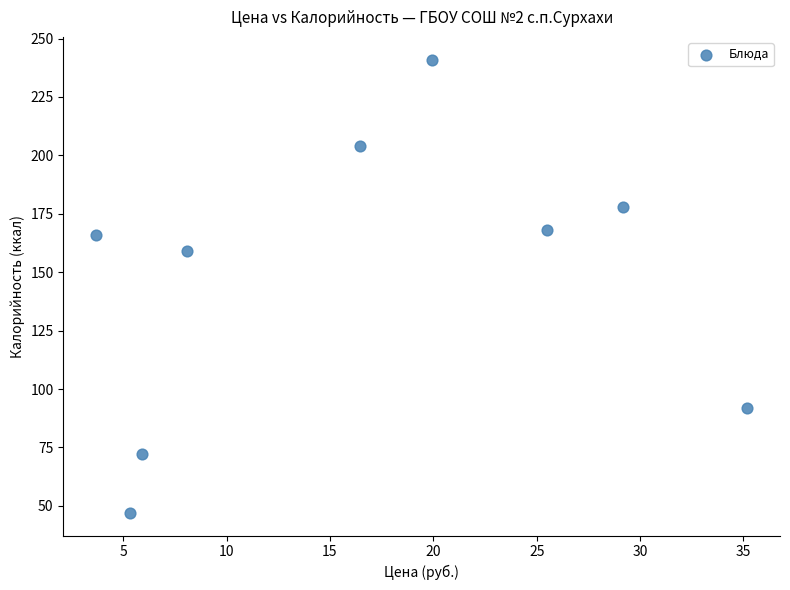

What is the range of Y values (max minus min)?

194